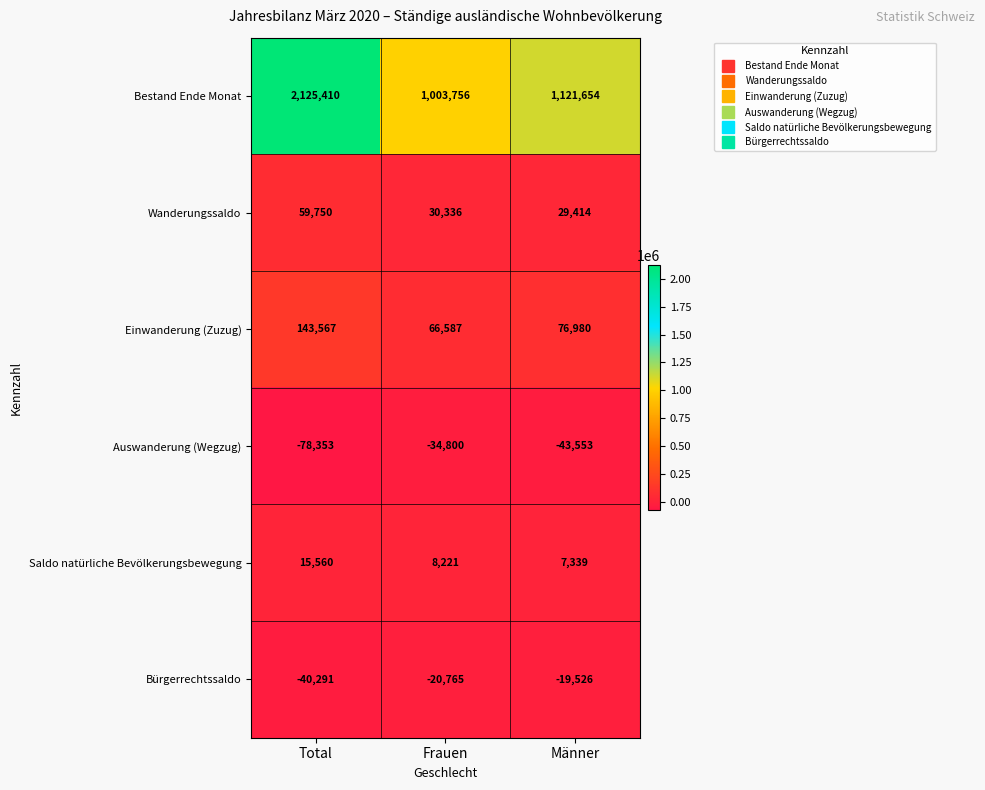

What is the greatest value displayed?

2125410